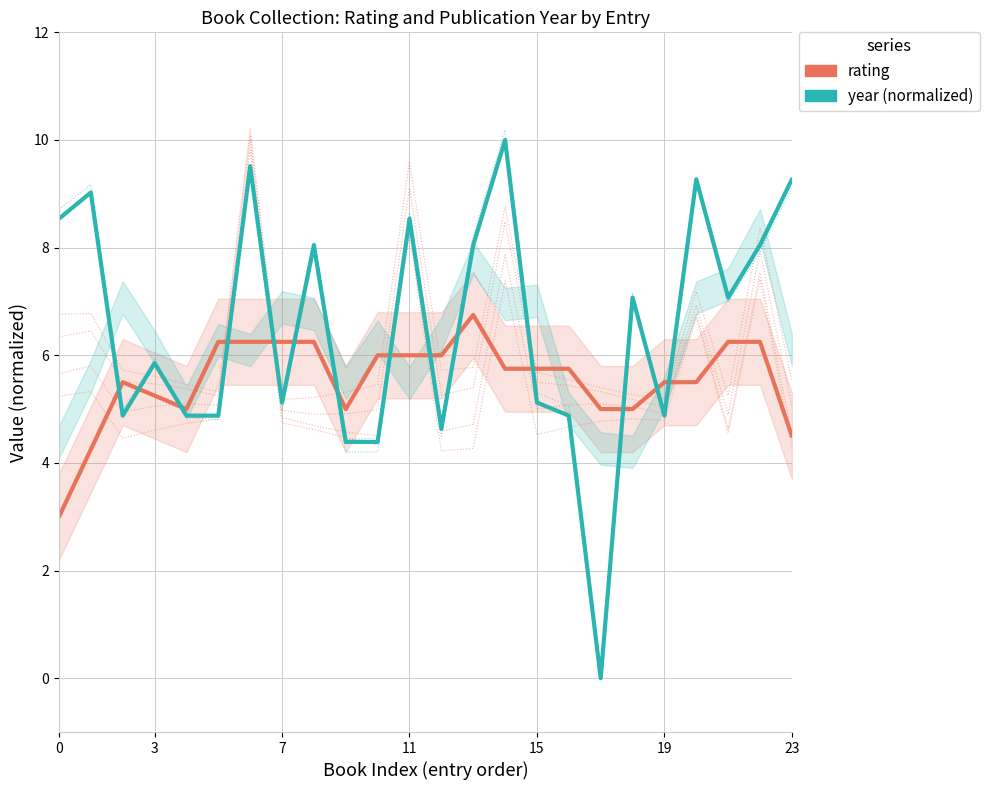

List the series in order of their overall mean, lowest first.

rating, year (normalized)